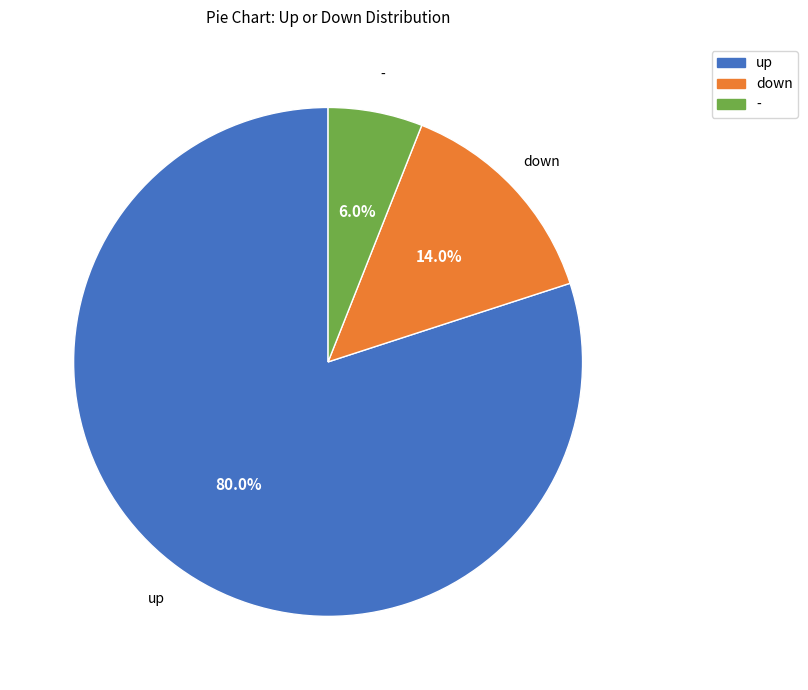

The down slice represents 14% of the pie. True or false?

True